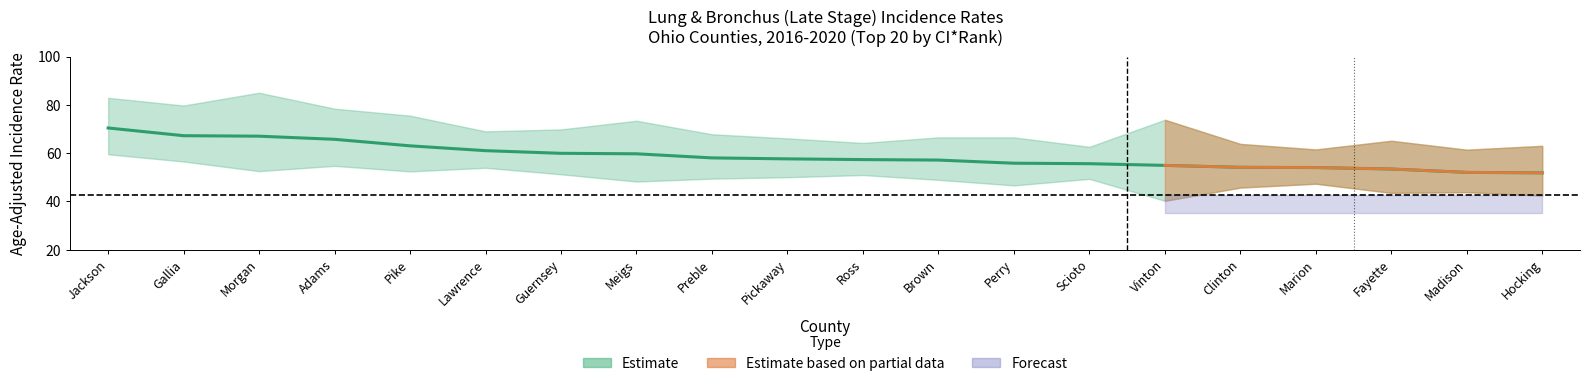

The value at Ross is 38.6. True or false?

False